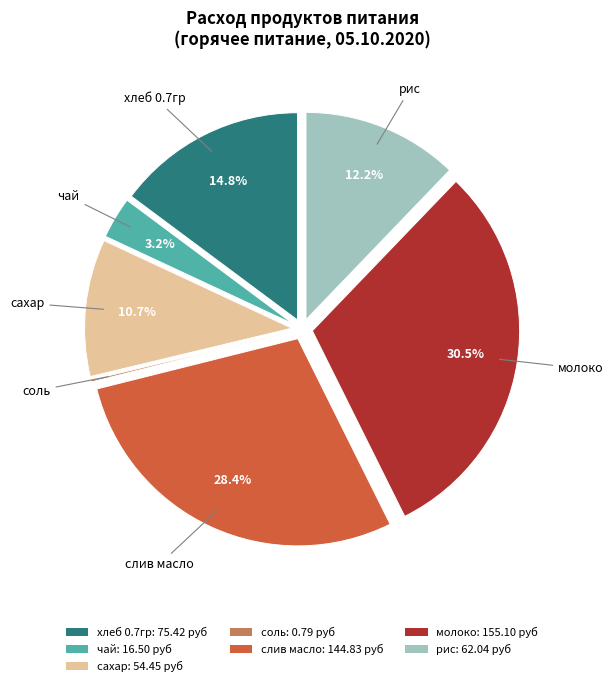

Approximately how many times larger is the value at рис: 62.04 руб compared to сахар: 54.45 руб?

1.1